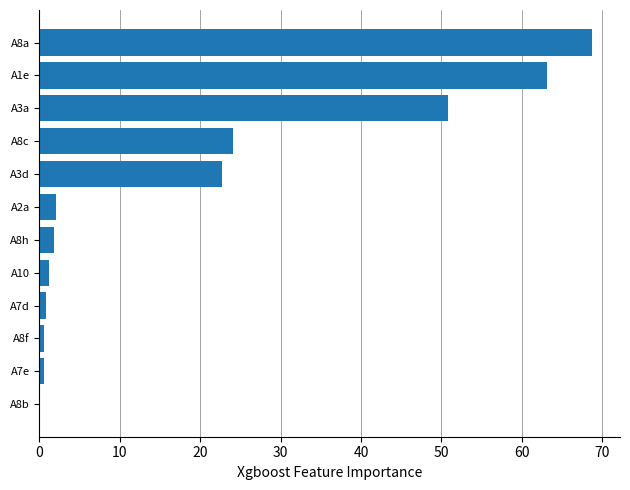

At which label is the value closest to 34?

A8c